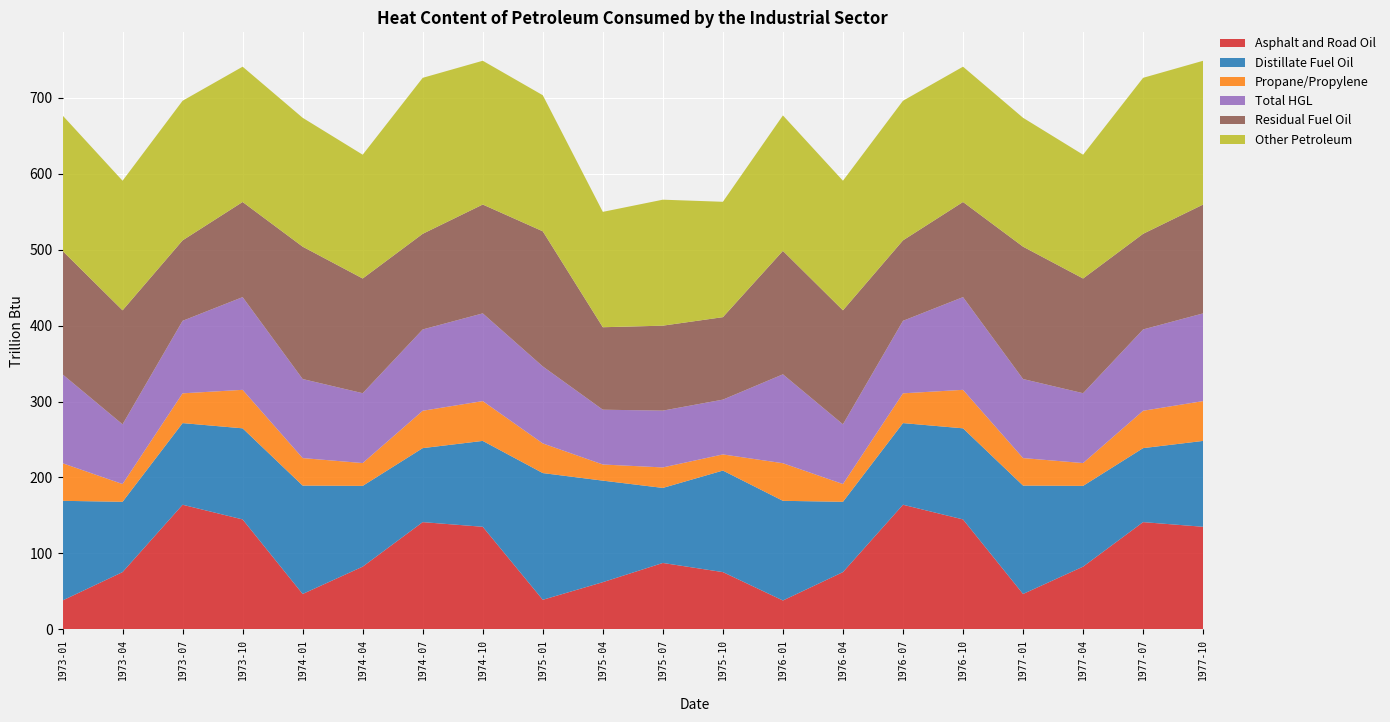

Reading left to right, transcribe all the data shown in this chart.

Asphalt and Road Oil: 1973-01=37.8	1973-04=75.2	1973-07=164.0	1973-10=144.6	1974-01=46.4	1974-04=82.4	1974-07=141.1	1974-10=134.9	1975-01=38.7	1975-04=61.9	1975-07=87.2	1975-10=75.2	1976-01=37.8	1976-04=75.2	1976-07=164.0	1976-10=144.6	1977-01=46.4	1977-04=82.4	1977-07=141.1	1977-10=134.9
Distillate Fuel Oil: 1973-01=131.3	1973-04=92.6	1973-07=107.6	1973-10=120.1	1974-01=142.8	1974-04=106.4	1974-07=97.5	1974-10=113.2	1975-01=167.0	1975-04=133.8	1975-07=98.9	1975-10=133.8	1976-01=131.3	1976-04=92.6	1976-07=107.6	1976-10=120.1	1977-01=142.8	1977-04=106.4	1977-07=97.5	1977-10=113.2
Propane/Propylene: 1973-01=49.6	1973-04=23.4	1973-07=39.2	1973-10=50.7	1974-01=36.2	1974-04=30.1	1974-07=49.2	1974-10=52.5	1975-01=39.1	1975-04=21.3	1975-07=27.0	1975-10=21.3	1976-01=49.6	1976-04=23.4	1976-07=39.2	1976-10=50.7	1977-01=36.2	1977-04=30.1	1977-07=49.2	1977-10=52.5
Total HGL: 1973-01=117.2	1973-04=78.7	1973-07=95.6	1973-10=122.2	1974-01=104.2	1974-04=92.1	1974-07=107.2	1974-10=115.6	1975-01=101.5	1975-04=72.2	1975-07=74.9	1975-10=72.2	1976-01=117.2	1976-04=78.7	1976-07=95.6	1976-10=122.2	1977-01=104.2	1977-04=92.1	1977-07=107.2	1977-10=115.6
Residual Fuel Oil: 1973-01=162.7	1973-04=150.2	1973-07=106.0	1973-10=125.4	1974-01=174.4	1974-04=151.1	1974-07=126.0	1974-10=143.4	1975-01=178.1	1975-04=108.7	1975-07=112.0	1975-10=108.7	1976-01=162.7	1976-04=150.2	1976-07=106.0	1976-10=125.4	1977-01=174.4	1977-04=151.1	1977-07=126.0	1977-10=143.4
Other Petroleum: 1973-01=178.5	1973-04=170.8	1973-07=184.0	1973-10=178.3	1974-01=169.8	1974-04=163.2	1974-07=205.6	1974-10=189.5	1975-01=179.3	1975-04=152.0	1975-07=166.0	1975-10=152.0	1976-01=178.5	1976-04=170.8	1976-07=184.0	1976-10=178.3	1977-01=169.8	1977-04=163.2	1977-07=205.6	1977-10=189.5